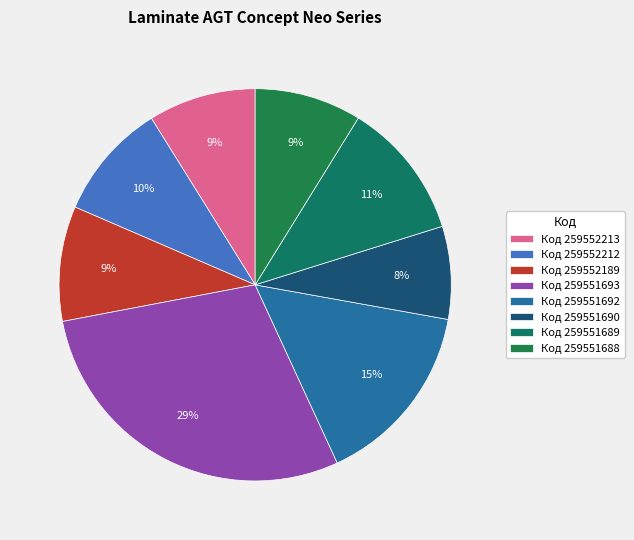

How many slices are in this pie chart?

8